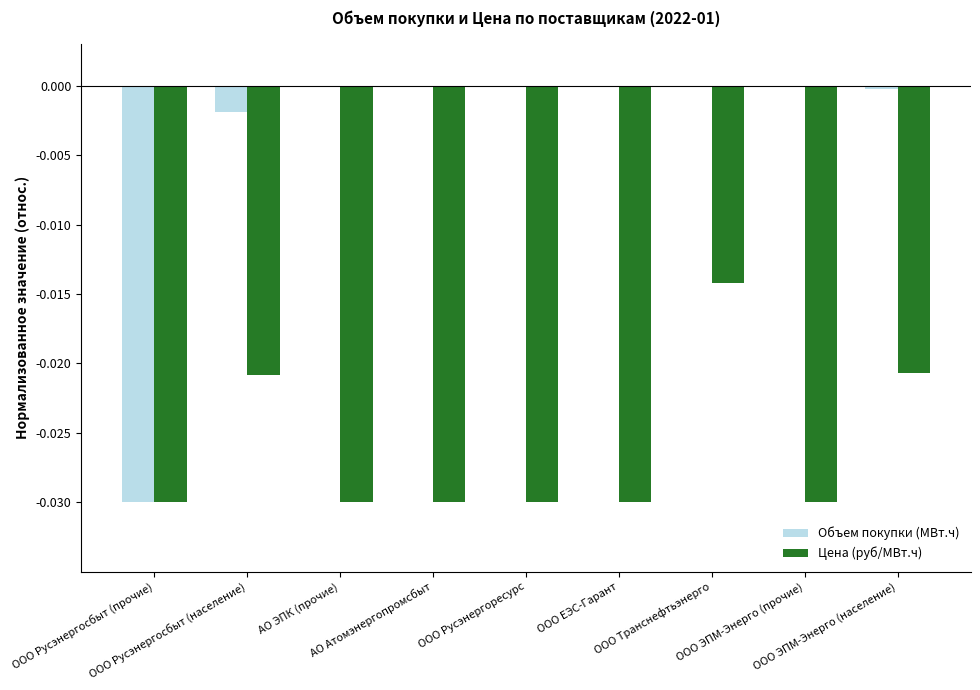

List the series in order of their overall mean, lowest first.

Цена (руб/МВт.ч), Объем покупки (МВт.ч)